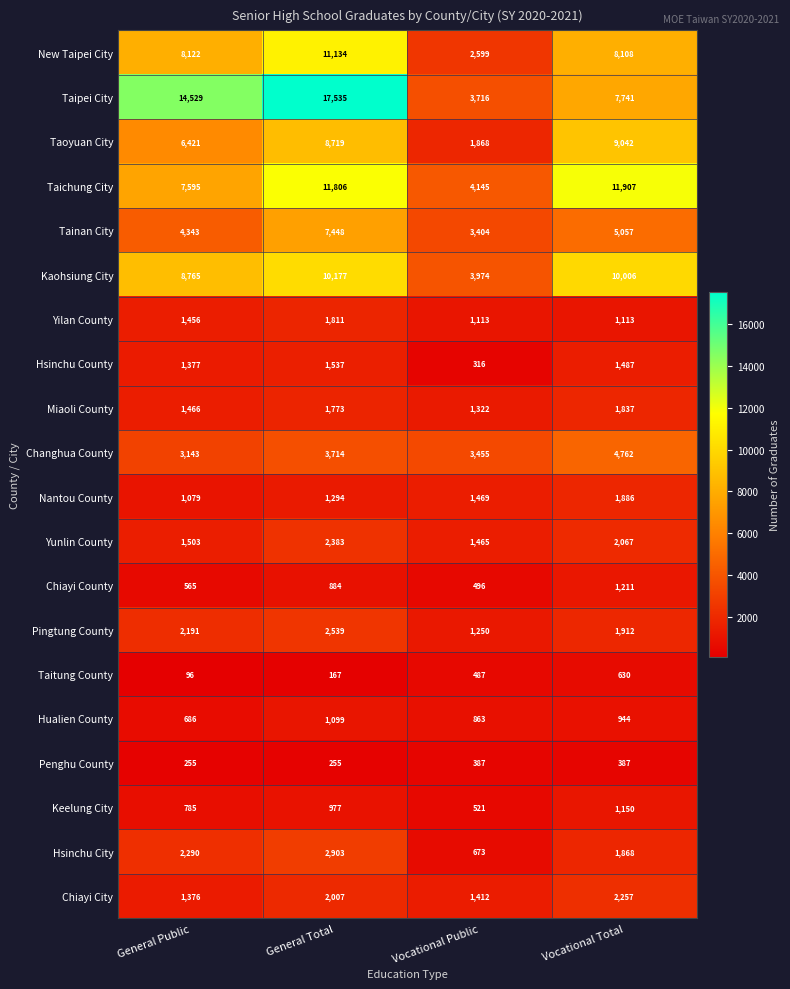

At which category does the chart reach its peak across all series?

General Total